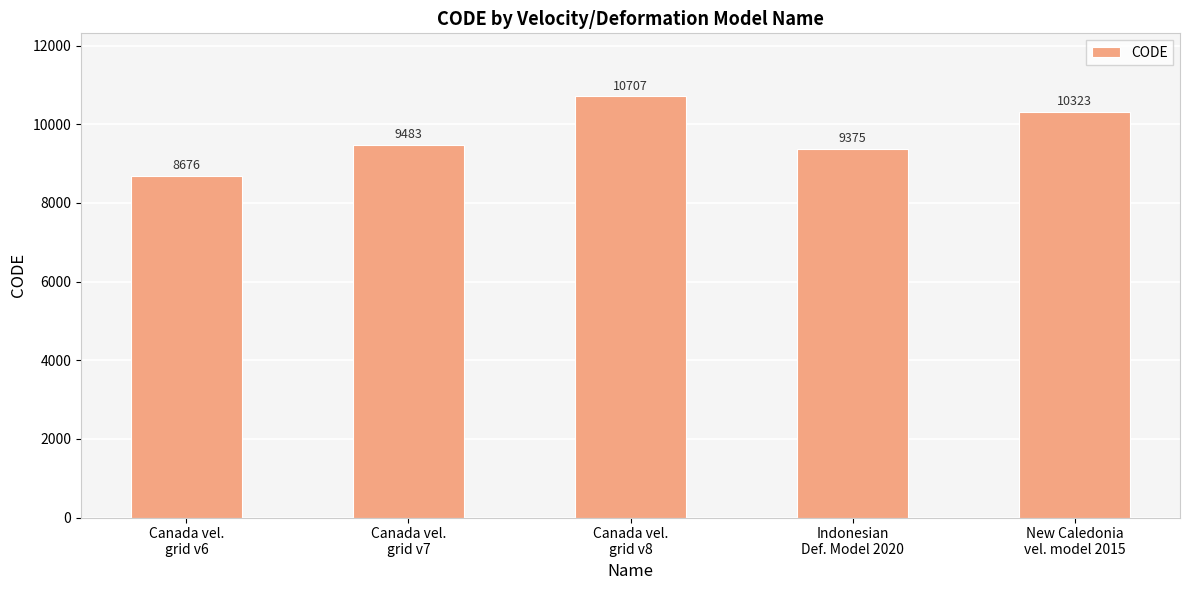

List the labels in order of value, smallest first.

Canada vel.
grid v6, Indonesian
Def. Model 2020, Canada vel.
grid v7, New Caledonia
vel. model 2015, Canada vel.
grid v8